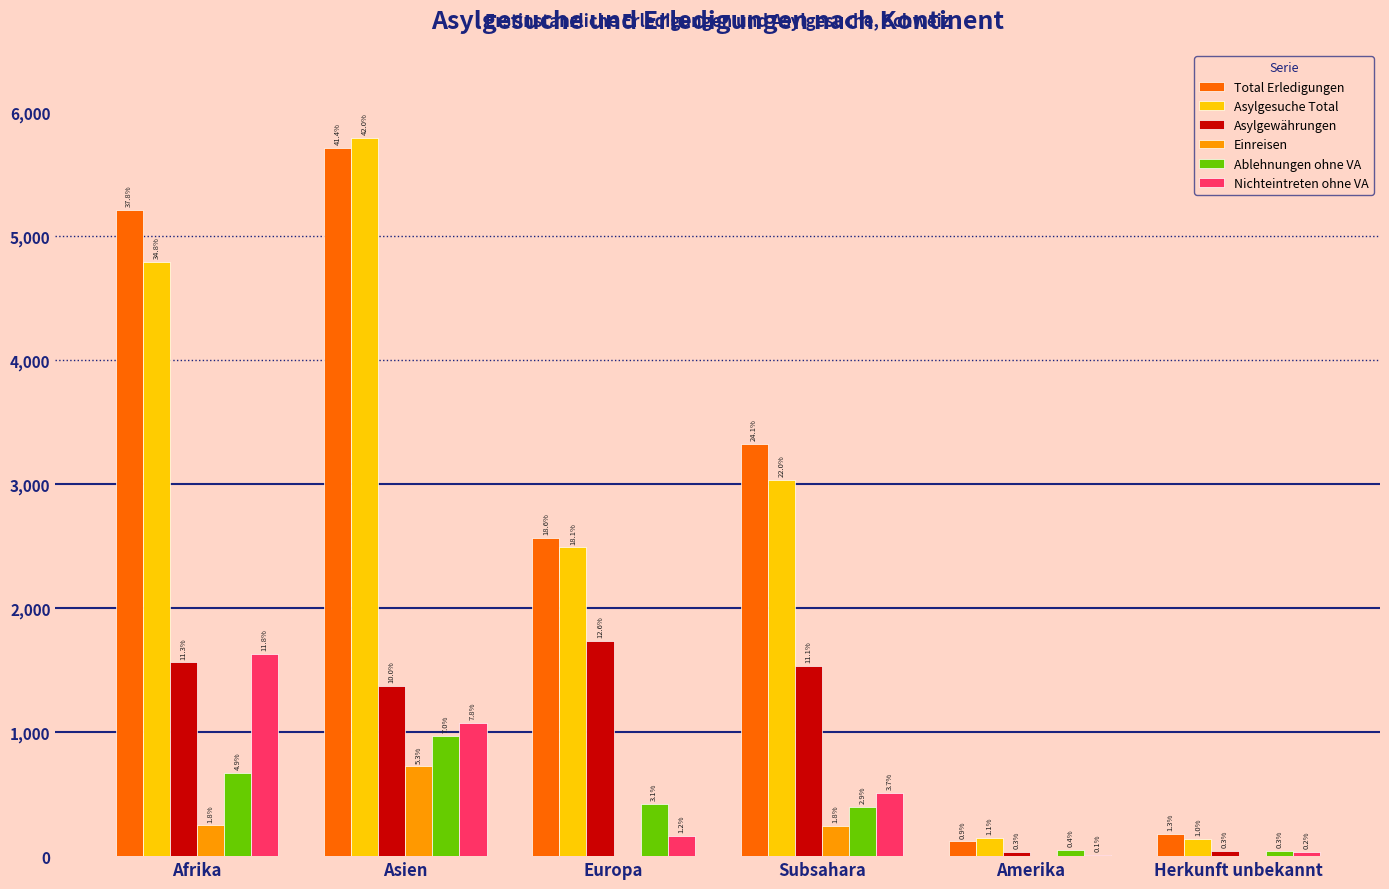

Are the bars horizontal?

No